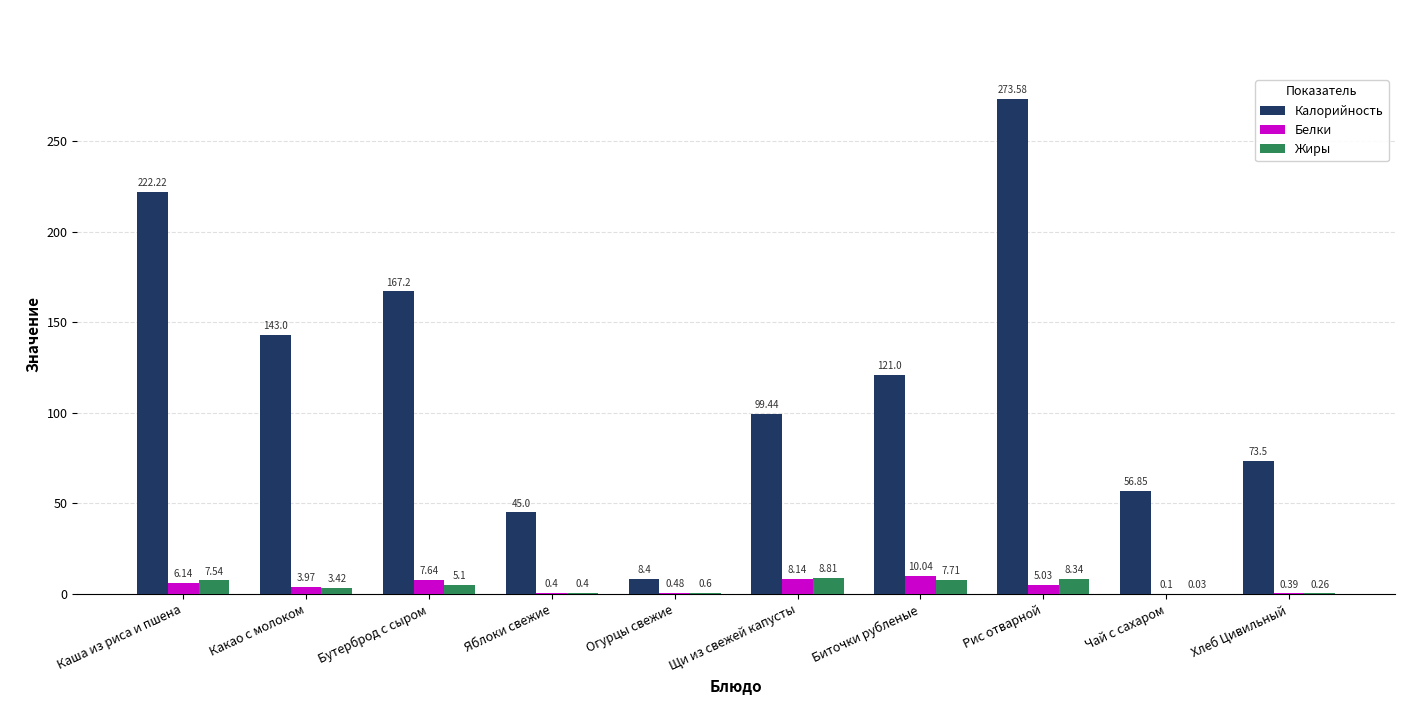

What is the total value across all series at Огурцы свежие?

9.5